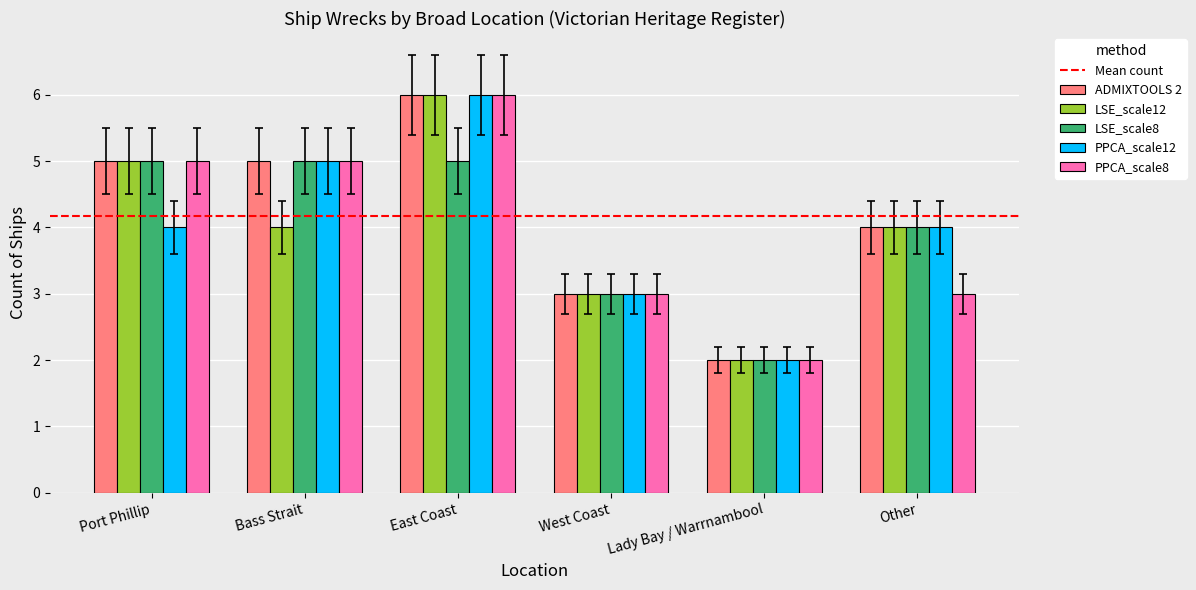

Reading right to left, list all the values displayed in this chart.

ADMIXTOOLS 2: Other=4	Lady Bay / Warrnambool=2	West Coast=3	East Coast=6	Bass Strait=5	Port Phillip=5
LSE_scale12: Other=4	Lady Bay / Warrnambool=2	West Coast=3	East Coast=6	Bass Strait=4	Port Phillip=5
LSE_scale8: Other=4	Lady Bay / Warrnambool=2	West Coast=3	East Coast=5	Bass Strait=5	Port Phillip=5
PPCA_scale12: Other=4	Lady Bay / Warrnambool=2	West Coast=3	East Coast=6	Bass Strait=5	Port Phillip=4
PPCA_scale8: Other=3	Lady Bay / Warrnambool=2	West Coast=3	East Coast=6	Bass Strait=5	Port Phillip=5